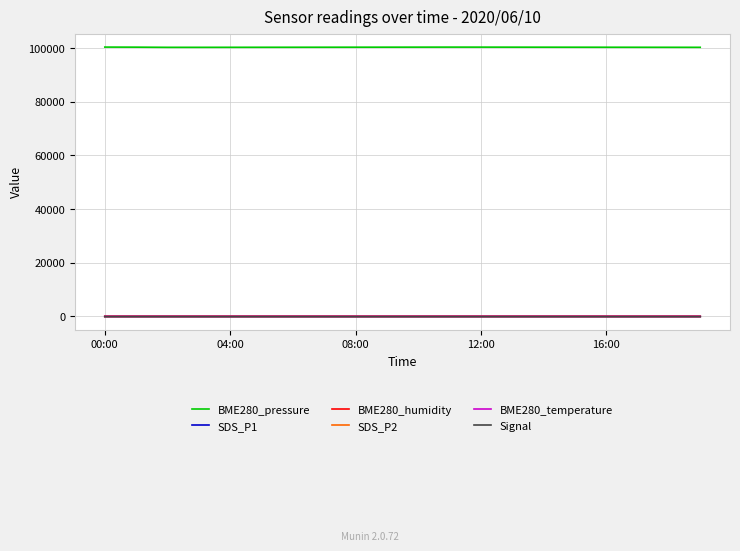

At how many categories does at least one series exceed 42845?

20